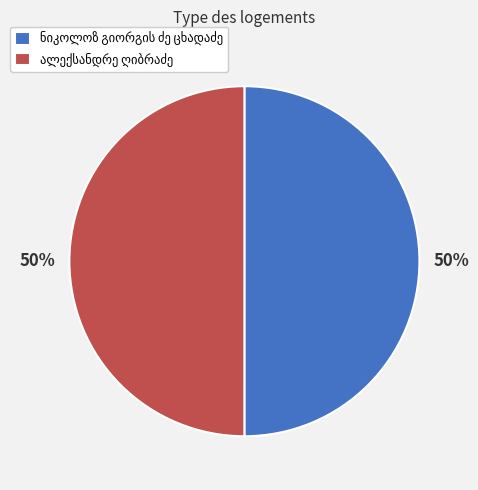

To the nearest percent, what is the average slice percentage?

50%